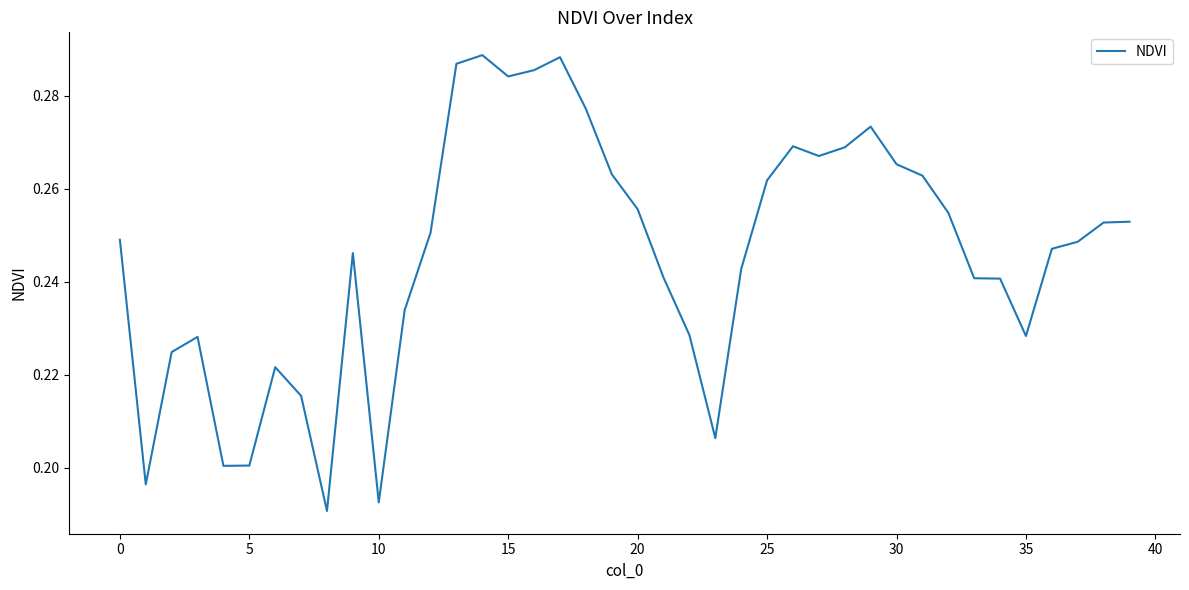

How many lines are shown in the chart?

1